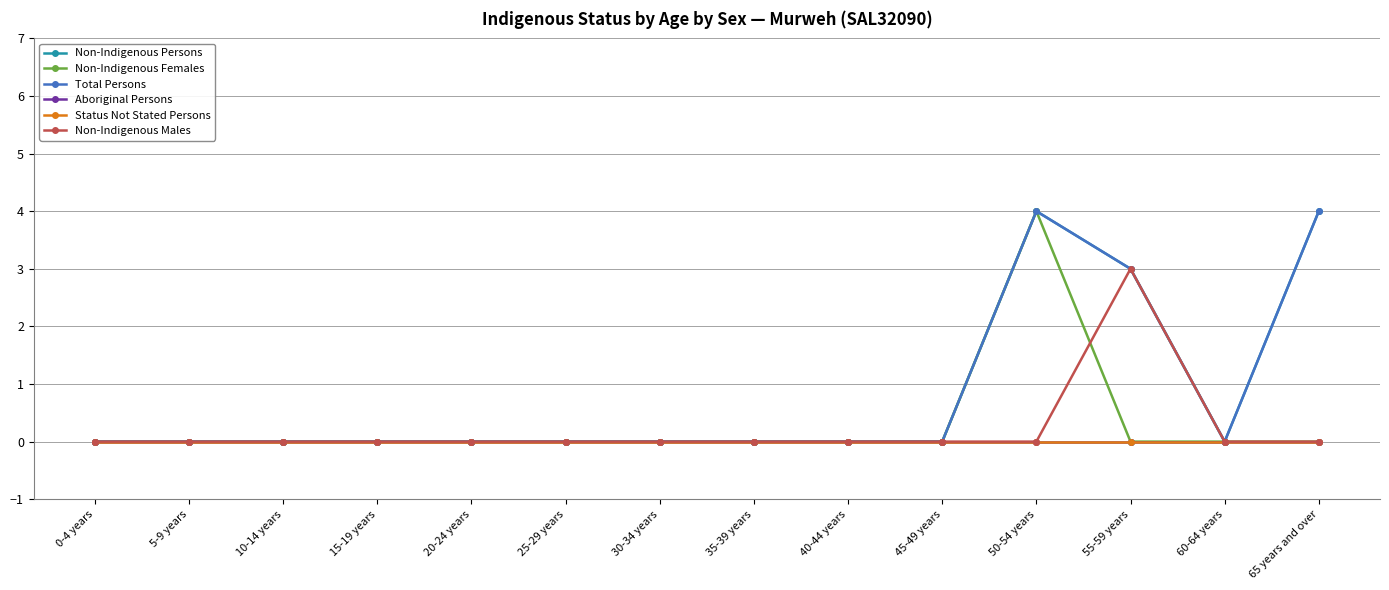

What position from the left is 0-4 years?

1